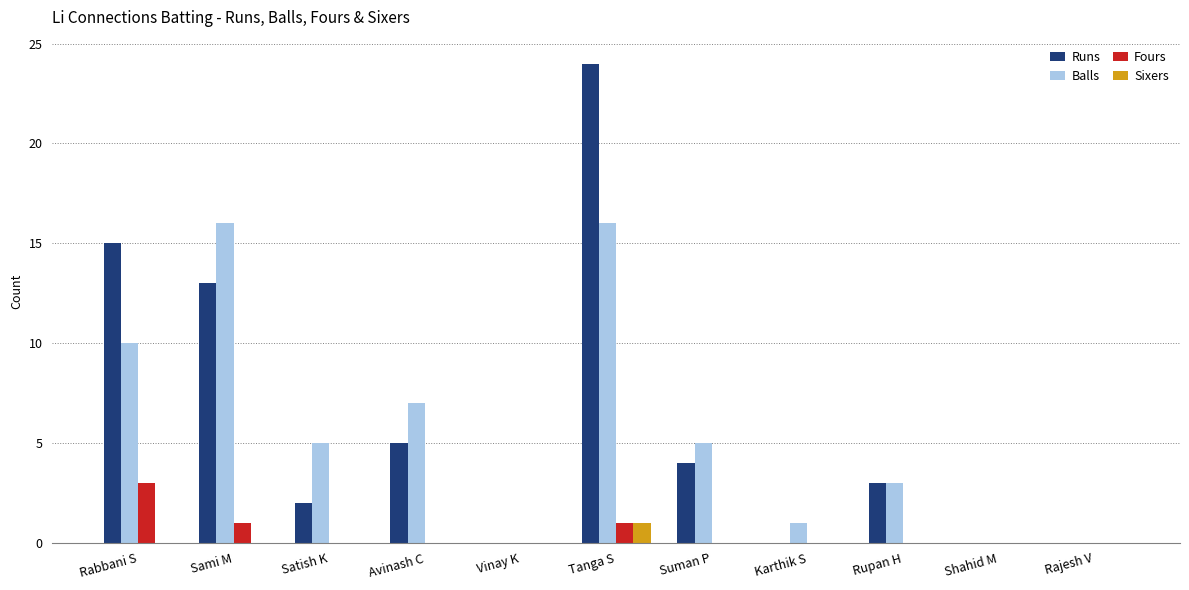

The Balls series shows 5 at Suman P. True or false?

True